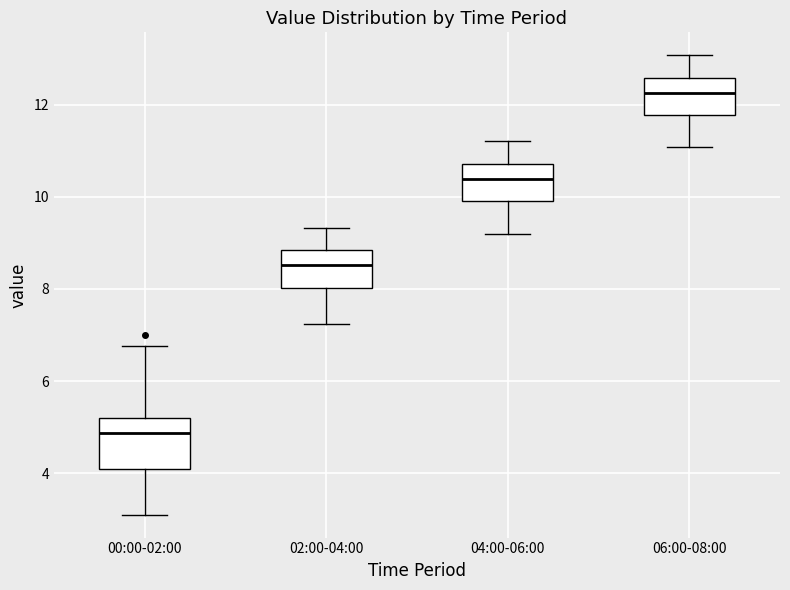

Reading left to right, read every box against the y-axis: the position of its median line, the range the box covers, and the ends of its whiskers. The values are not printed on the chart, so give them approximately, as read against the axis.

00:00-02:00: median 4.8, box 4.0 to 5.2, whiskers 3.2 to 6.8
02:00-04:00: median 8.6, box 8.0 to 8.8, whiskers 7.2 to 9.4
04:00-06:00: median 10.4, box 10.0 to 10.8, whiskers 9.2 to 11.2
06:00-08:00: median 12.2, box 11.8 to 12.6, whiskers 11.0 to 13.0